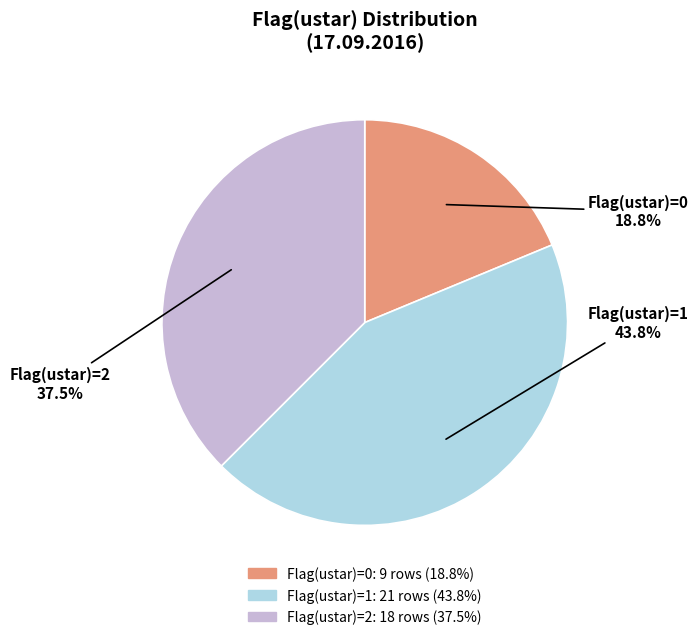

How many slices are in this pie chart?

3